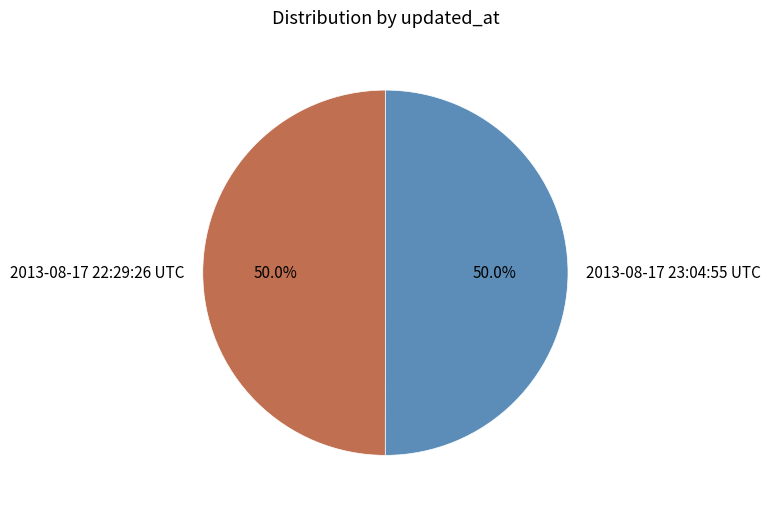

The 2013-08-17 23:04:55 UTC slice represents 50% of the pie. True or false?

True